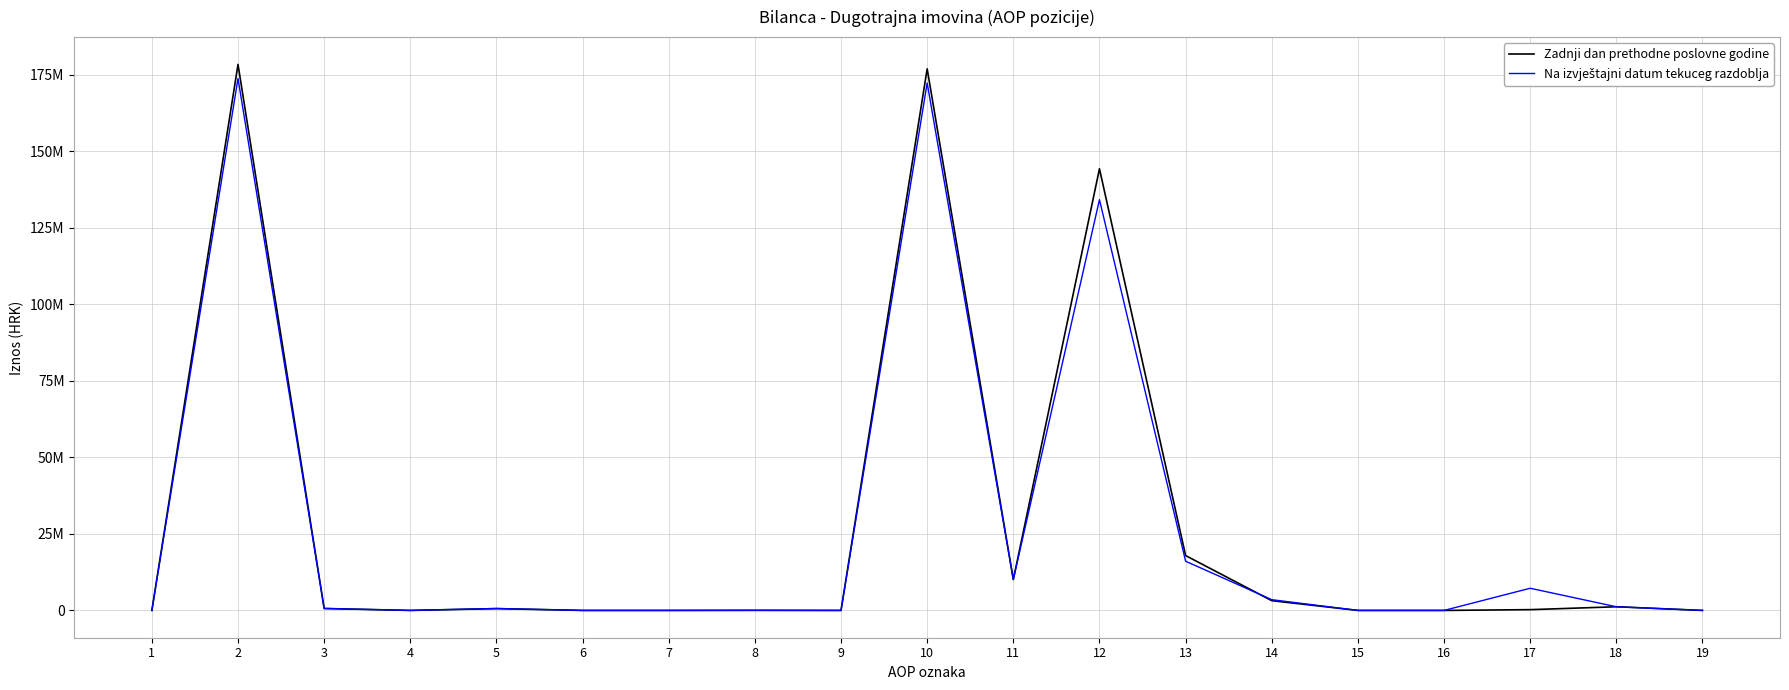

The value of Na izvještajni datum tekuceg razdoblja at 9 is -110827160. True or false?

False